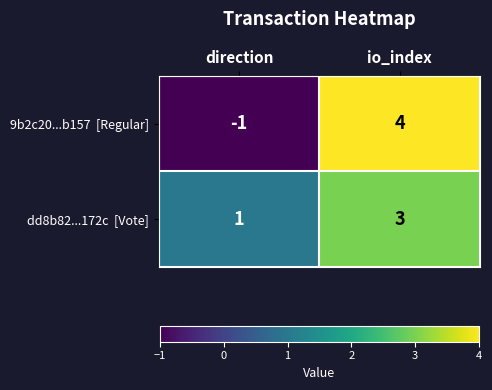

Which label corresponds to the largest value in the chart?

io_index